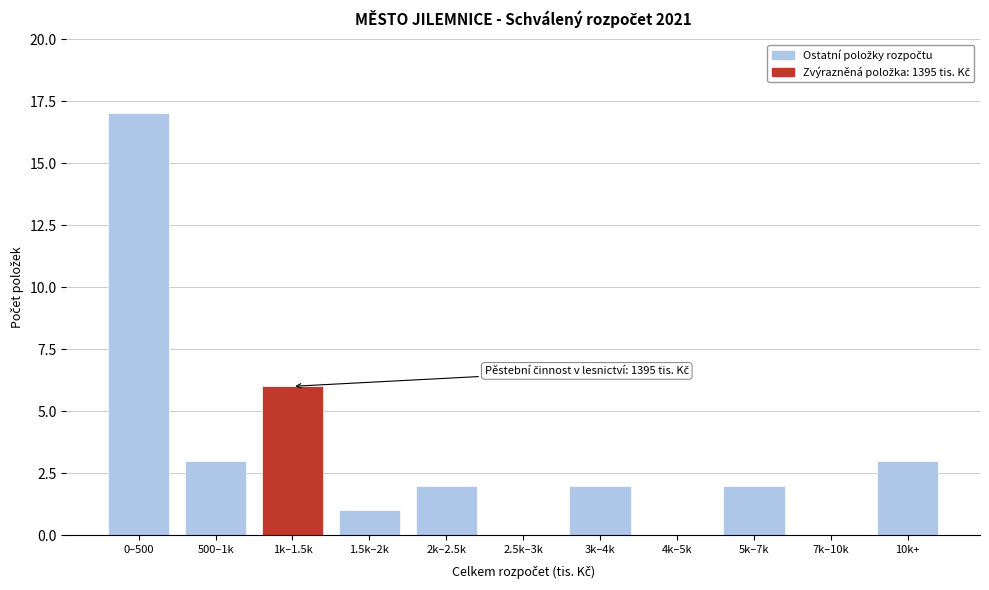

Reading left to right, list all the values displayed in this chart.

0–500=17	500–1k=3	1k–1.5k=6	1.5k–2k=1	2k–2.5k=2	2.5k–3k=0	3k–4k=2	4k–5k=0	5k–7k=2	7k–10k=0	10k+=3